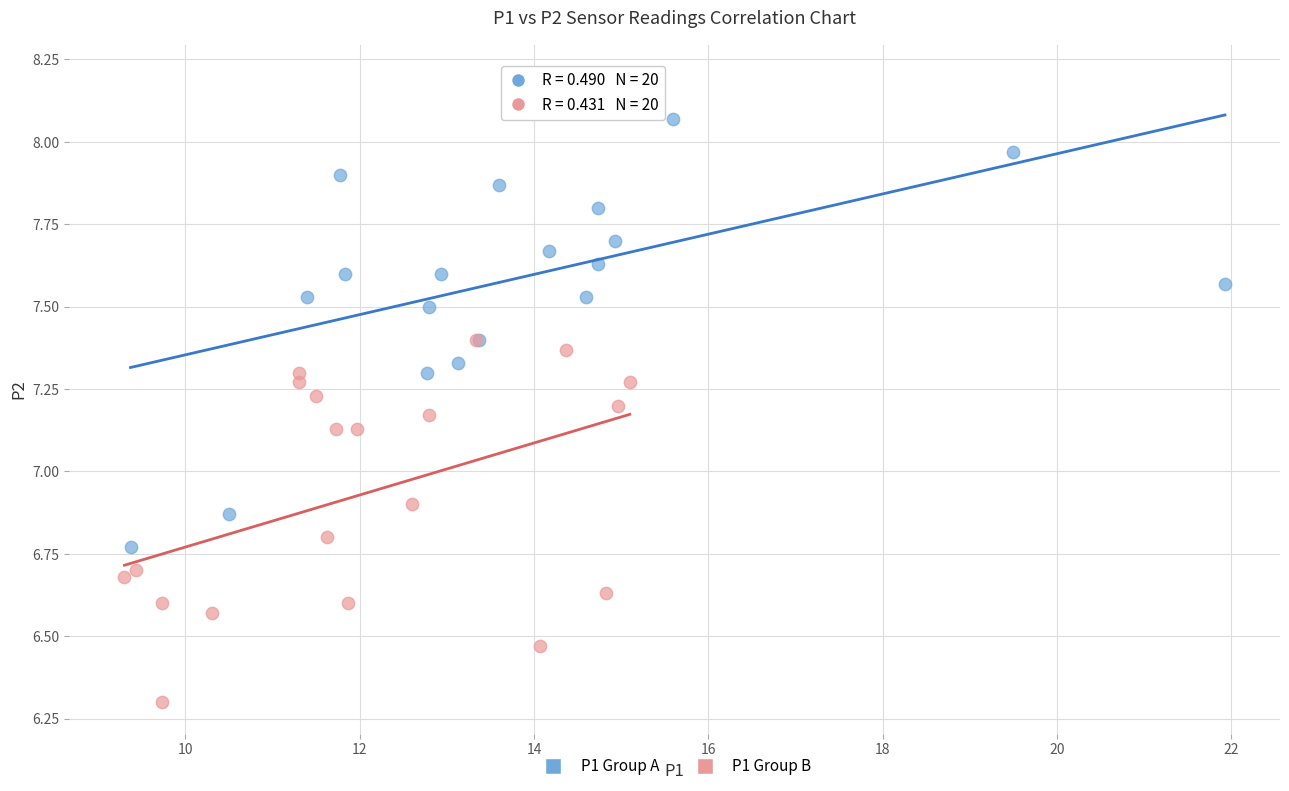

Which series reaches the maximum Y coordinate?

P1 Group A